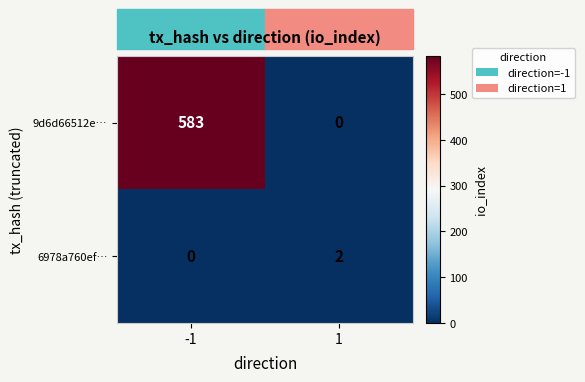

What is the sum of all 9d6d66512e… values?

583